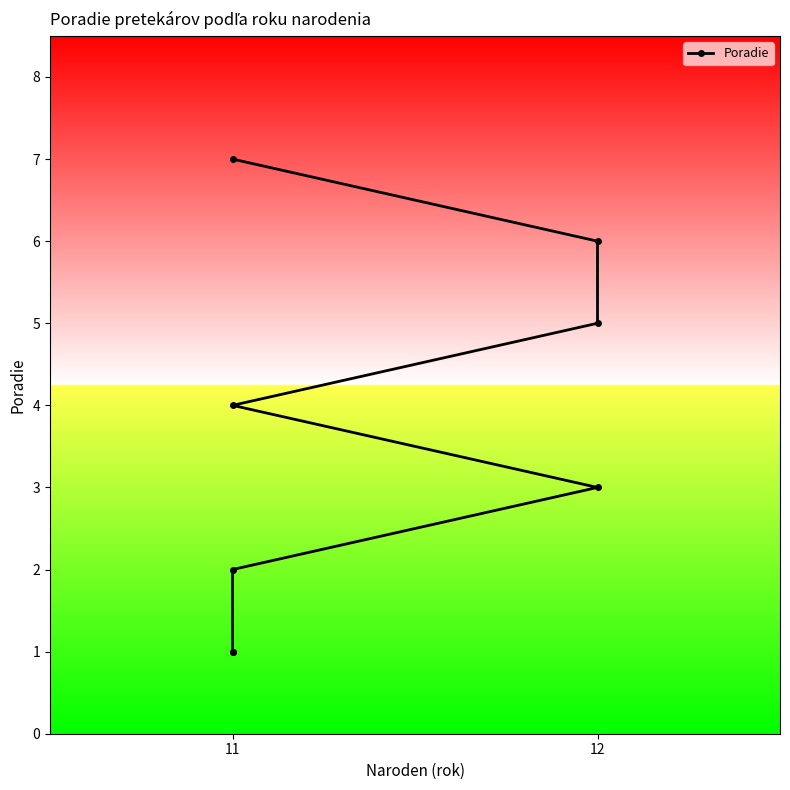

Read the value at 12.

5